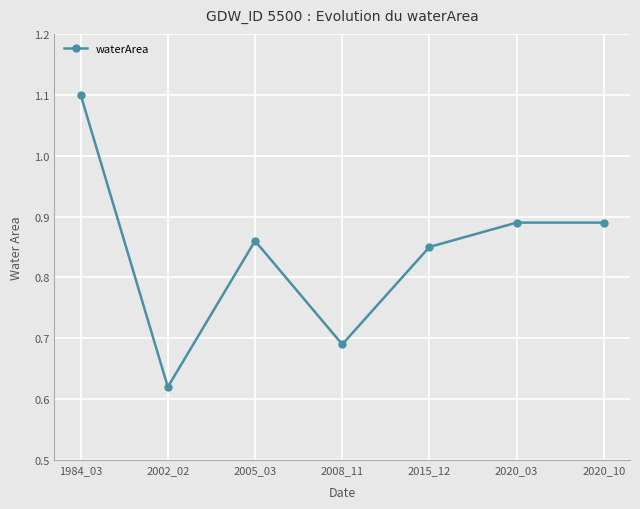

Which category has the lowest value across all series?

2002_02